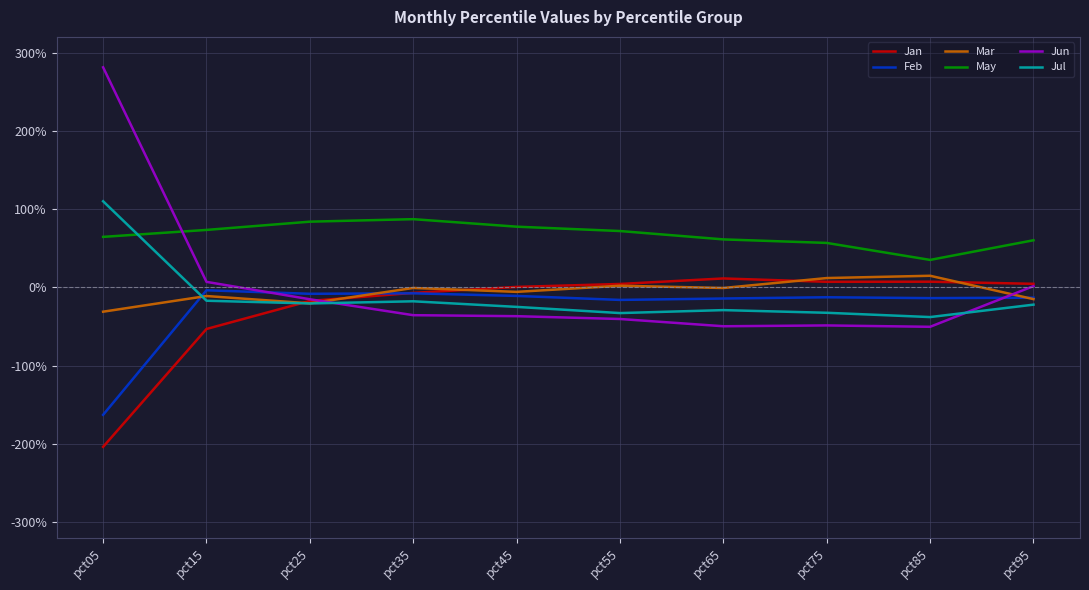

Reading right to left, list all the values displayed in this chart.

Jan: 0.0	0.1	0.1	0.1	0.0	0.0	-0.1	-0.2	-0.5	-2.0
Feb: -0.1	-0.1	-0.1	-0.1	-0.2	-0.1	-0.1	-0.1	-0.0	-1.6
Mar: -0.2	0.1	0.1	-0.0	0.0	-0.1	-0.0	-0.2	-0.1	-0.3
May: 0.6	0.4	0.6	0.6	0.7	0.8	0.9	0.8	0.7	0.6
Jun: 0.0	-0.5	-0.5	-0.5	-0.4	-0.4	-0.4	-0.2	0.1	2.8
Jul: -0.2	-0.4	-0.3	-0.3	-0.3	-0.2	-0.2	-0.2	-0.2	1.1